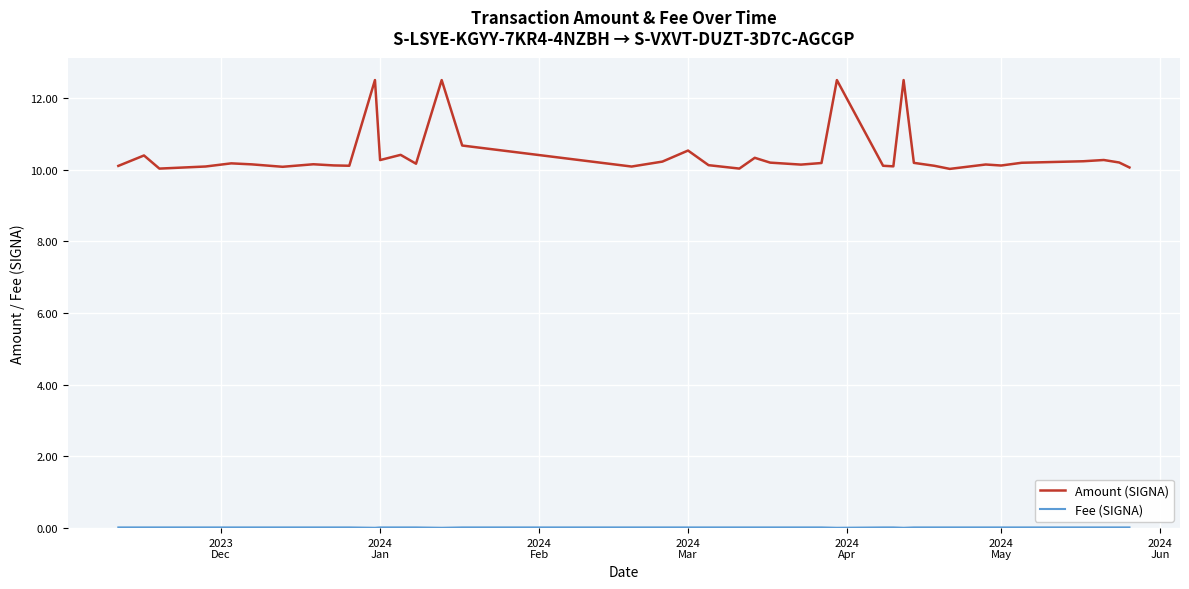

The value of Amount (SIGNA) at 31 is 14.4. True or false?

False